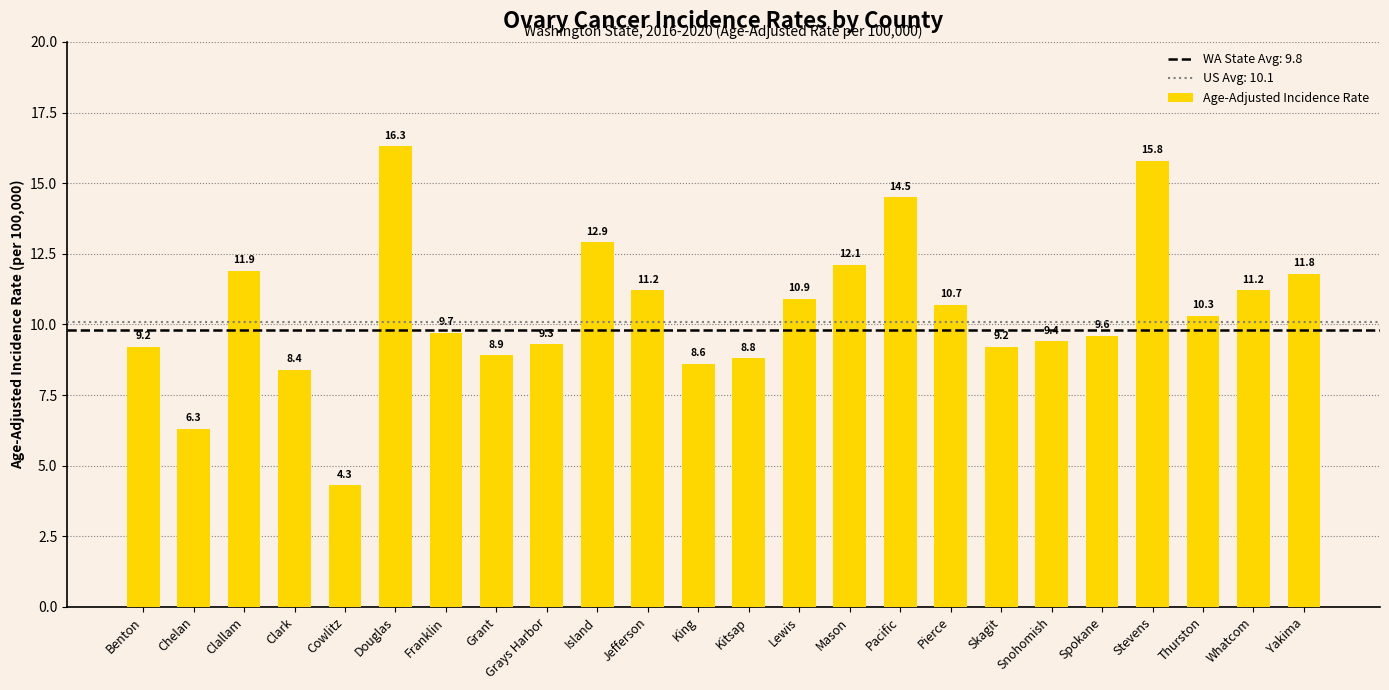

How many values are below 10?

12